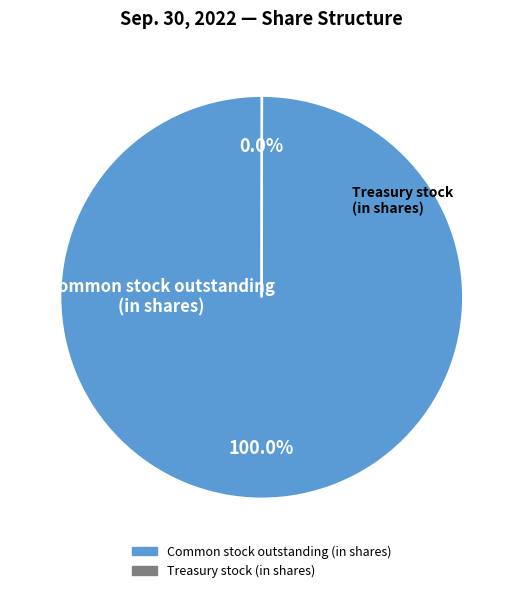

Is there any slice that represents more than half of the pie?

Yes